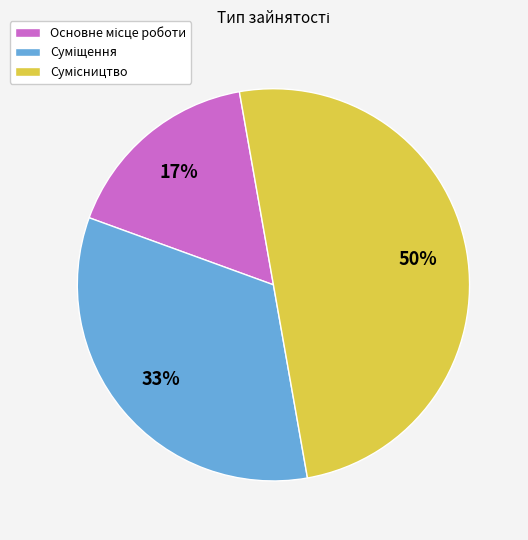

To the nearest percent, what is the average slice percentage?

33%